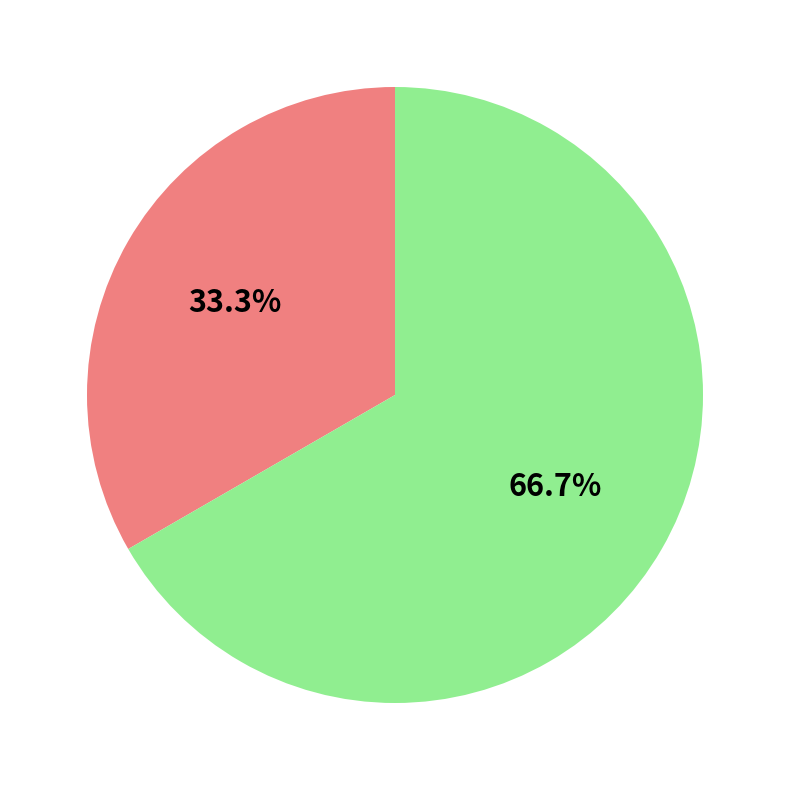

Is there a majority slice in this chart?

Yes